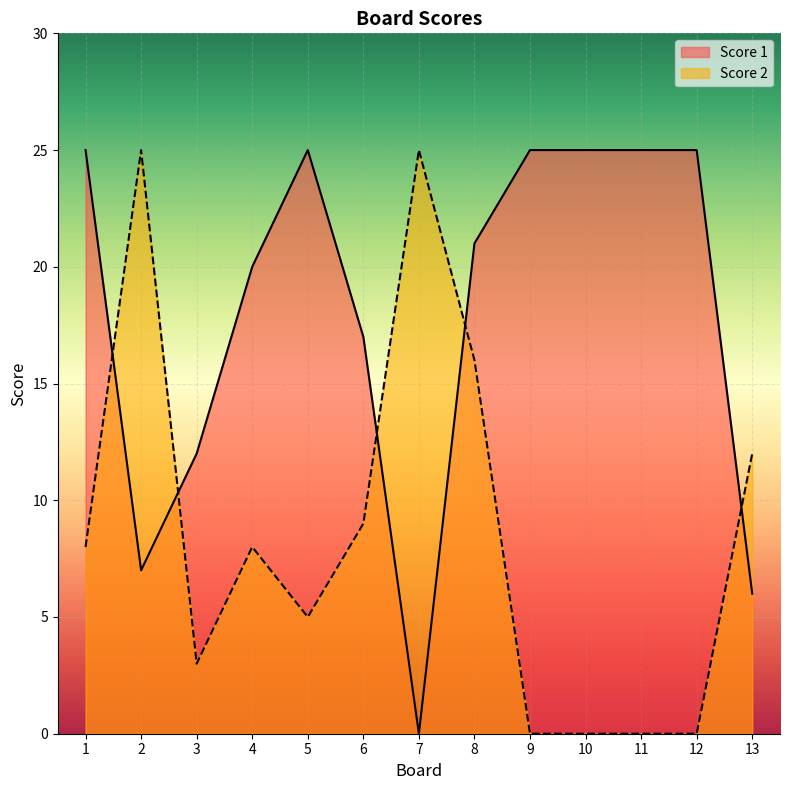

At which label does Score 1 reach its peak?

1